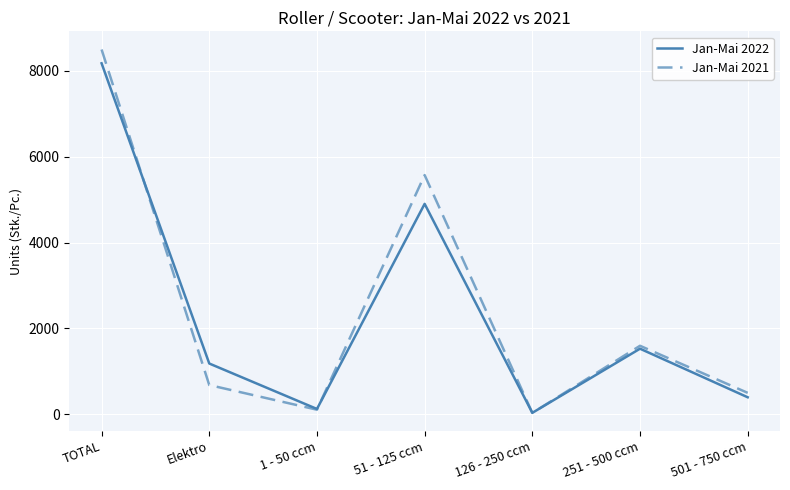

Which series ends up on top after the final intersection of Jan-Mai 2022 and Jan-Mai 2021?

Jan-Mai 2021